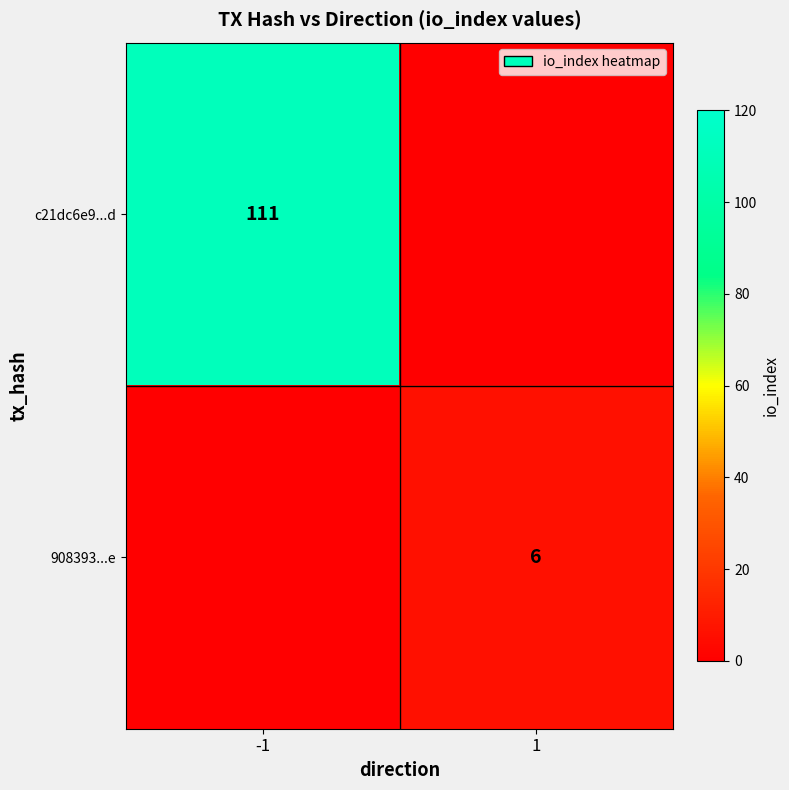

The c21dc6e9...d series shows 111 at -1. True or false?

True